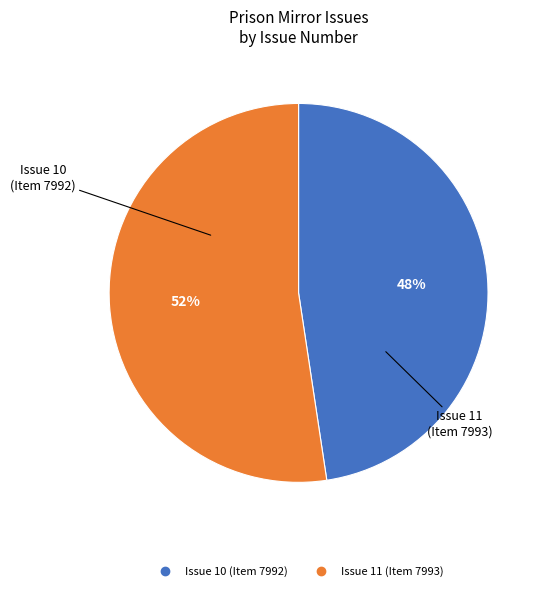

Is it true that Issue 11 (Item 7993) is 52% of the pie?

True